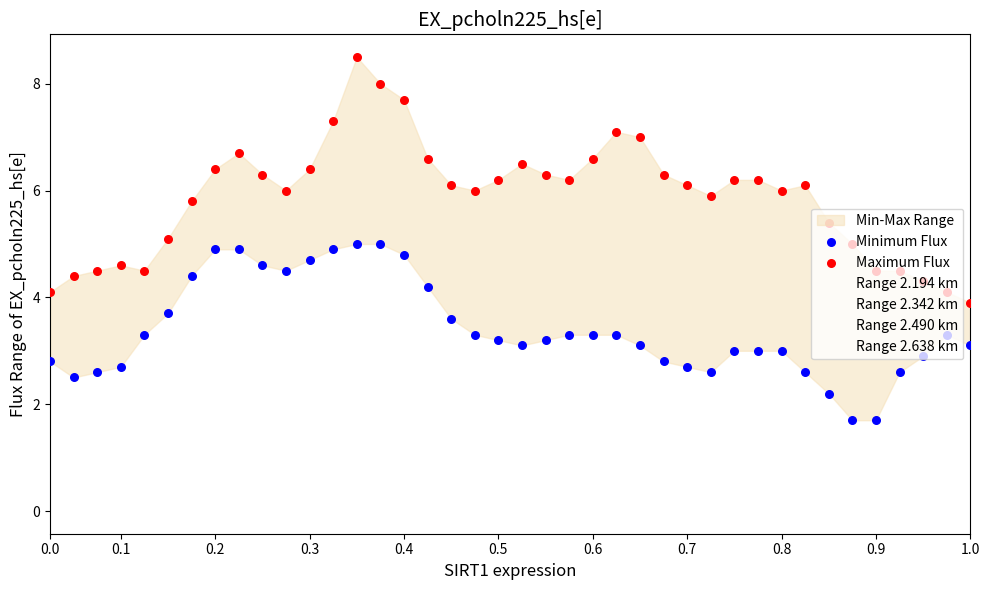

At how many categories does at least one series exceed 6?

22